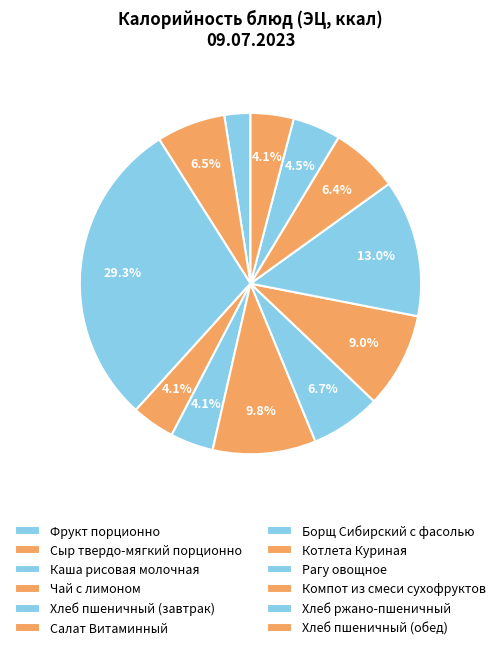

Count the number of slices in the pie.

12